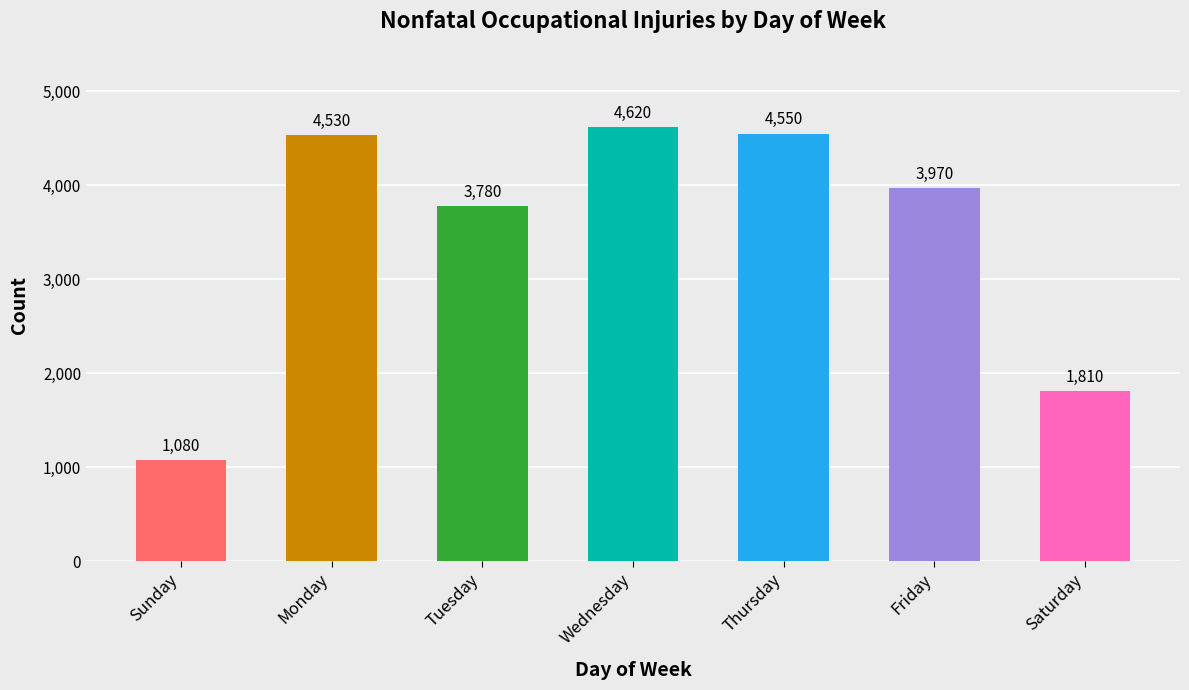

What value does the data have at Saturday, to the nearest 10?

1810